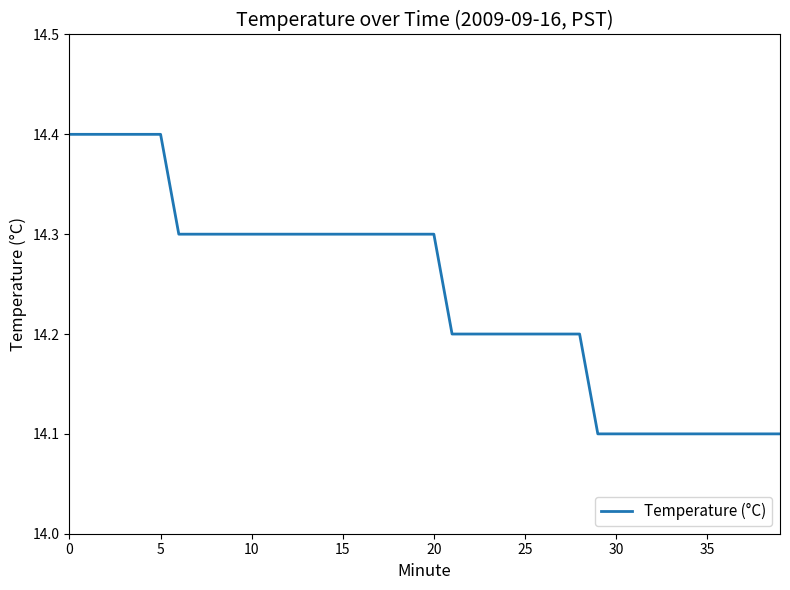

What is the maximum value shown in the chart?

14.4